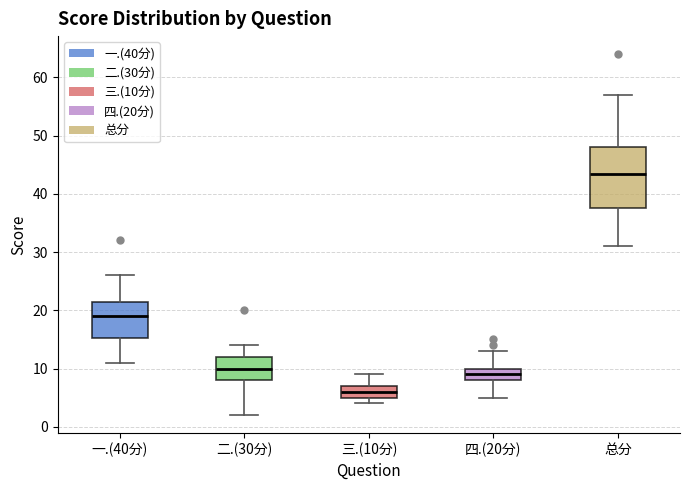

Reading left to right, read every box against the y-axis: the position of its median line, the range the box covers, and the ends of its whiskers. The values are not printed on the chart, so give them approximately, as read against the axis.

一.(40分): median 19, box 15 to 22, whiskers 11 to 26
二.(30分): median 10, box 8 to 12, whiskers 2 to 14
三.(10分): median 6, box 5 to 7, whiskers 4 to 9
四.(20分): median 9, box 8 to 10, whiskers 5 to 13
总分: median 44, box 38 to 48, whiskers 31 to 57